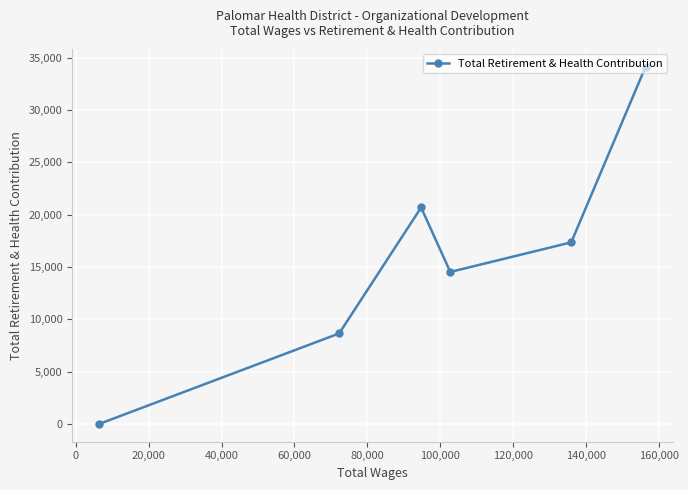

Reading left to right, what are all the values shown in this chart?

0	8640	20680	14519	17349	34135